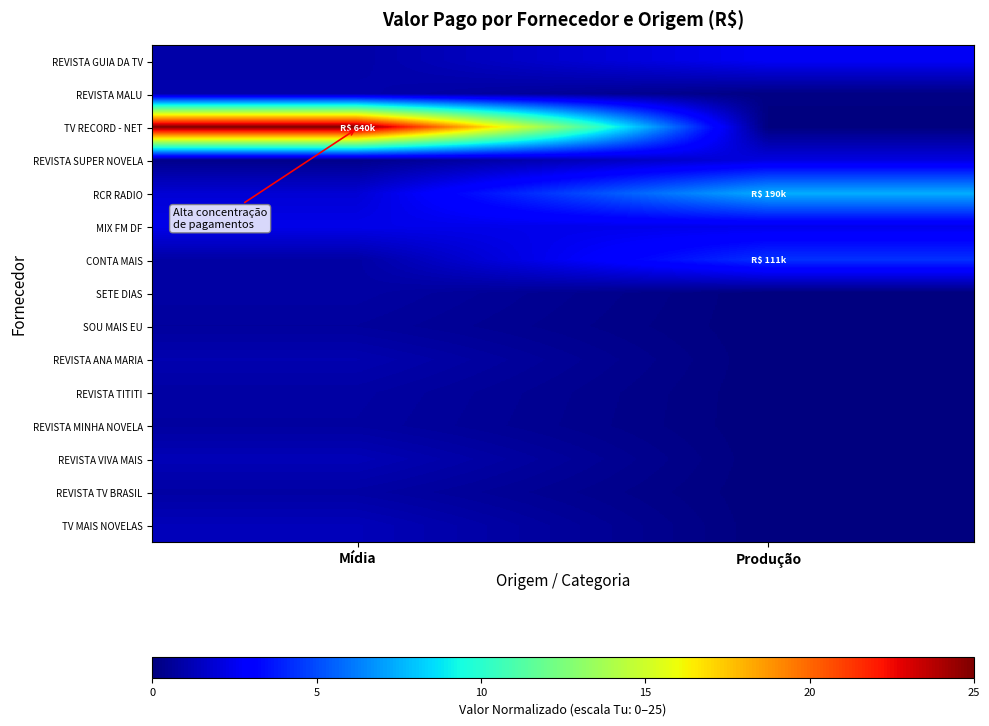

Reading left to right, list all the values displayed in this chart.

REVISTA GUIA DA TV: Mídia=0.9	Produção=2.6
REVISTA MALU: Mídia=1.0	Produção=0.1
TV RECORD - NET: Mídia=25.0	Produção=0.0
REVISTA SUPER NOVELA: Mídia=0.3	Produção=2.1
RCR RADIO: Mídia=1.9	Produção=7.4
MIX FM DF: Mídia=2.3	Produção=2.4
CONTA MAIS: Mídia=0.8	Produção=4.3
SETE DIAS: Mídia=0.8	Produção=0.0
SOU MAIS EU: Mídia=0.7	Produção=0.0
REVISTA ANA MARIA: Mídia=1.1	Produção=0.0
REVISTA TITITI: Mídia=0.8	Produção=0.0
REVISTA MINHA NOVELA: Mídia=0.8	Produção=0.0
REVISTA VIVA MAIS: Mídia=1.2	Produção=0.0
REVISTA TV BRASIL: Mídia=0.8	Produção=0.0
TV MAIS NOVELAS: Mídia=1.3	Produção=0.0